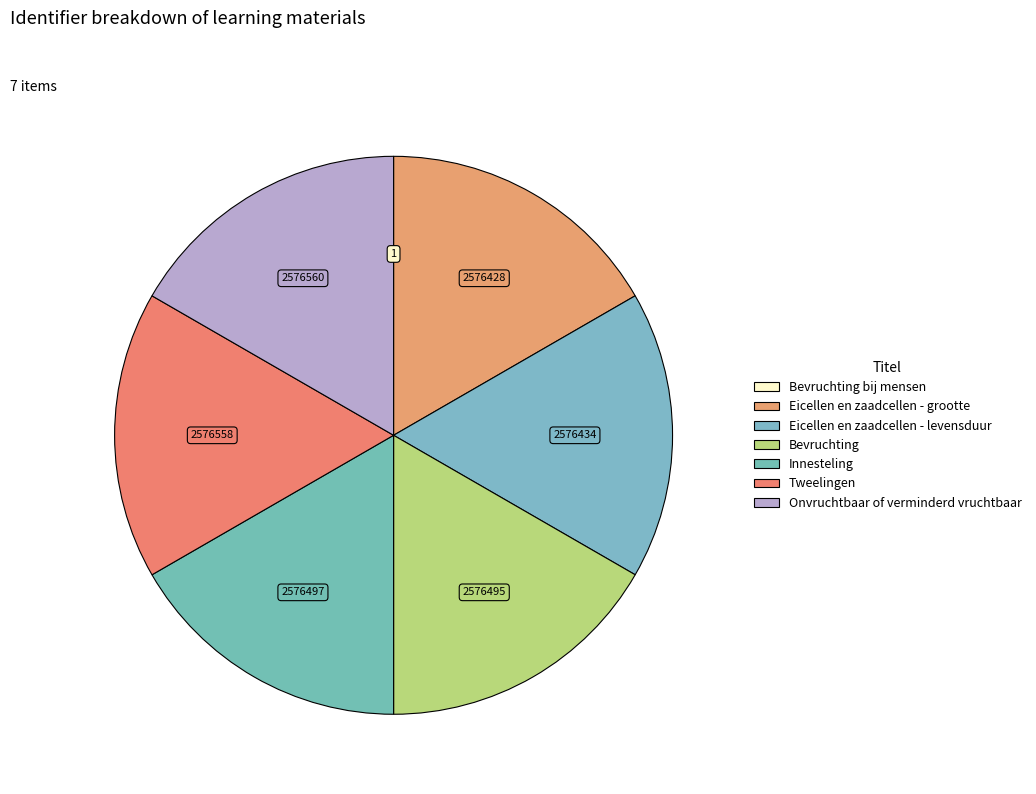

What is the smallest slice in the pie chart?

Bevruchting bij mensen